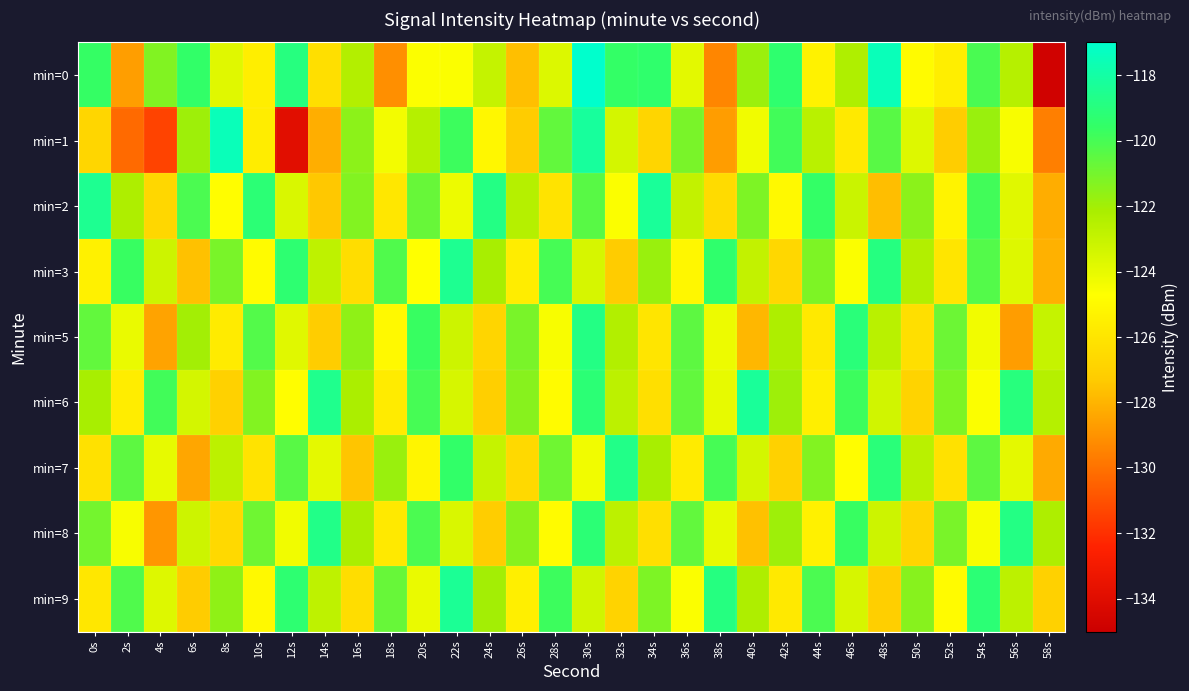

Which series has the largest range (max minus min)?

min=0